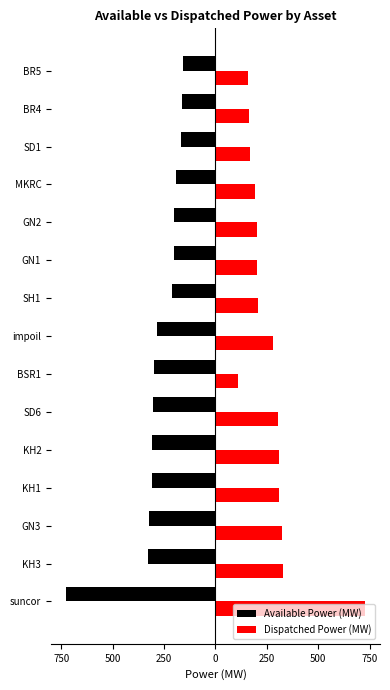

Rank the series by their average value, from highest to lowest.

Dispatched Power (MW), Available Power (MW)